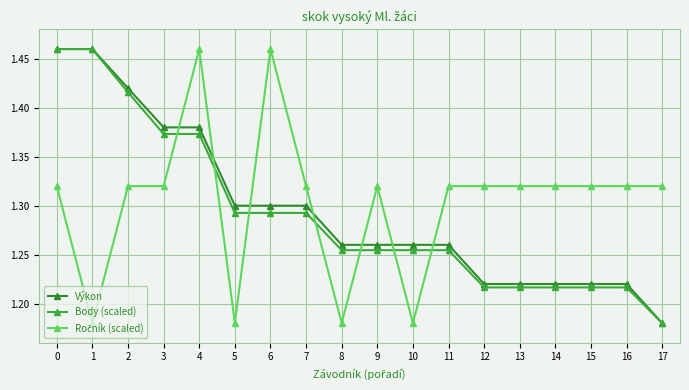

Does the chart display data point markers on the line(s)?

Yes